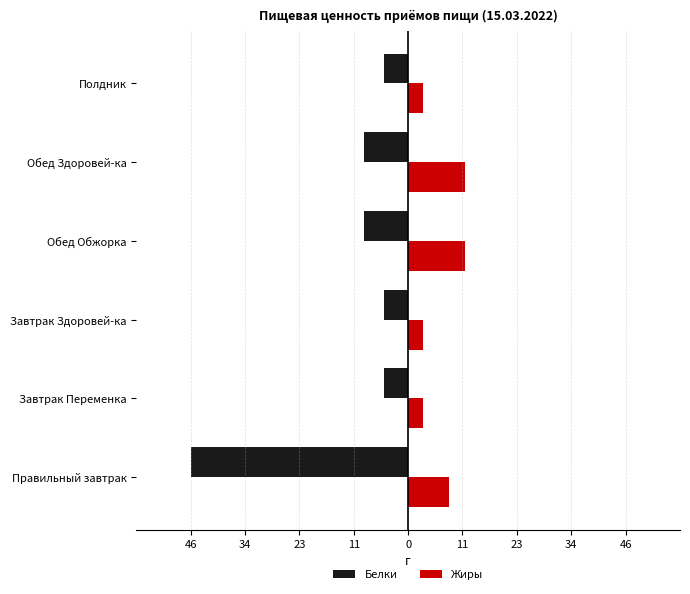

Reading right to left, list all the values displayed in this chart.

Белки: -5.0	-9.3	-9.3	-5.0	-5.0	-45.8
Жиры: 3.2	12.0	12.0	3.2	3.2	8.7